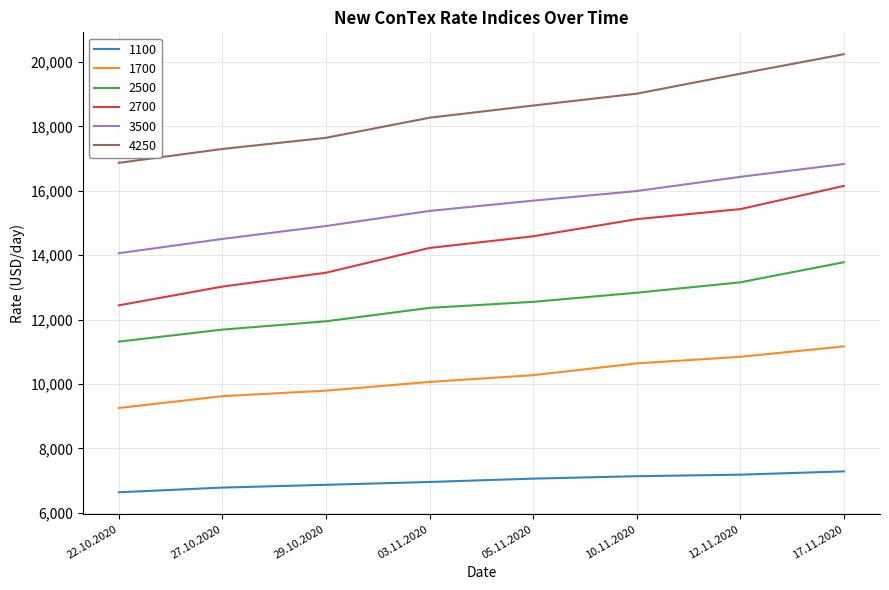

How many categories are shown in the chart?

8